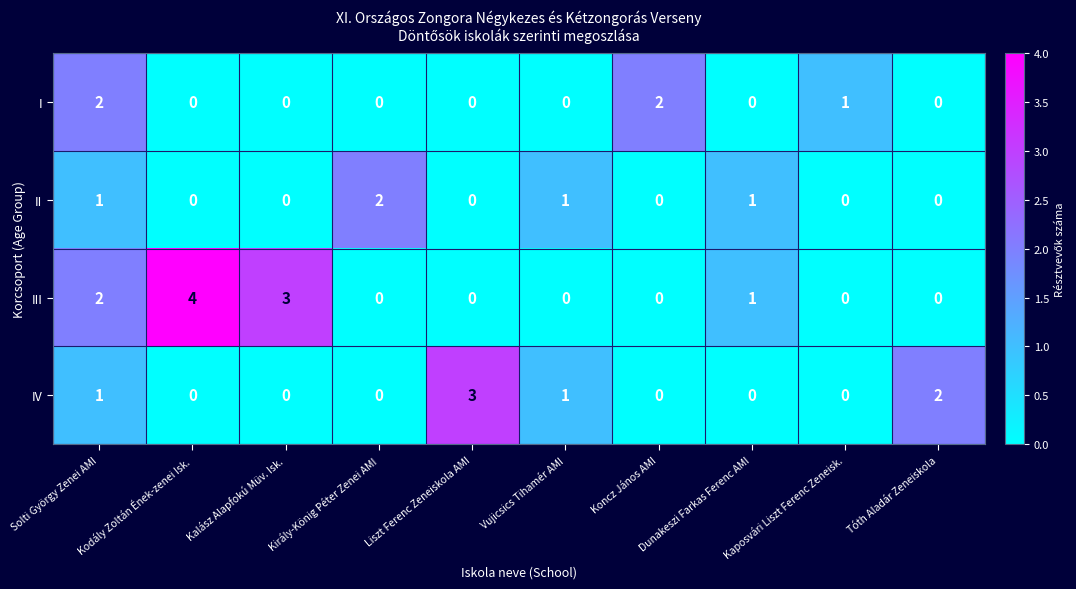

How many categories are shown in the chart?

10